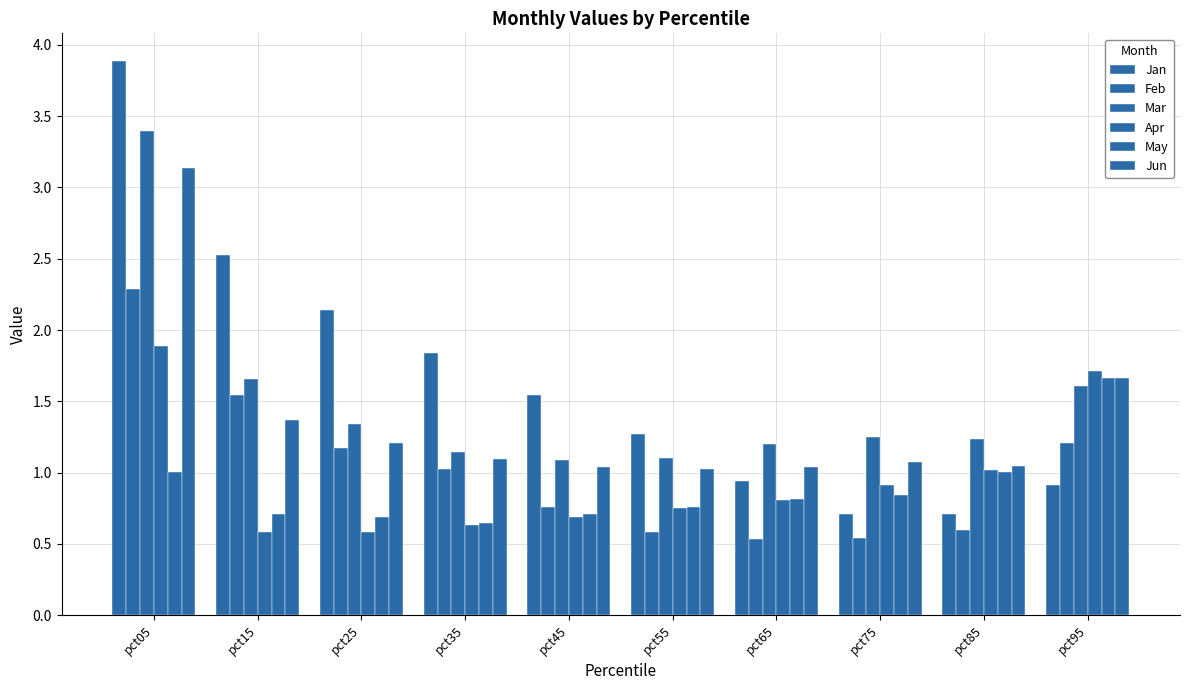

Rank the series by their maximum value, from highest to lowest.

Jan, Mar, Jun, Feb, Apr, May